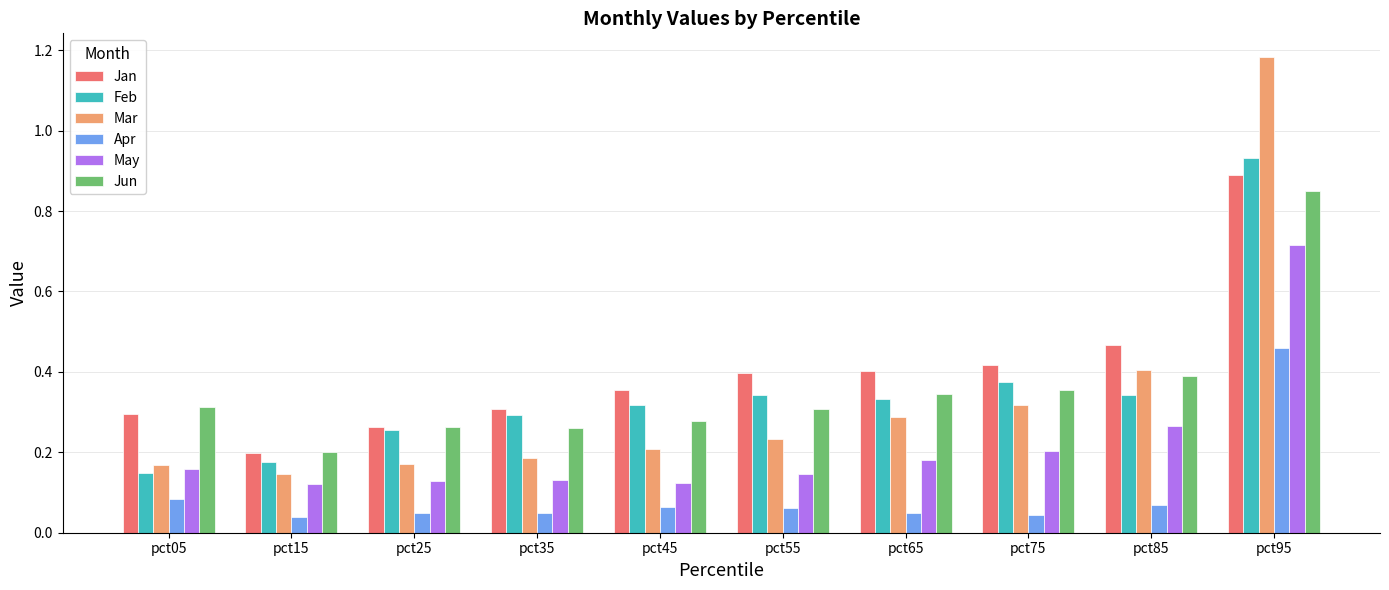

At which label does May reach its peak?

pct95